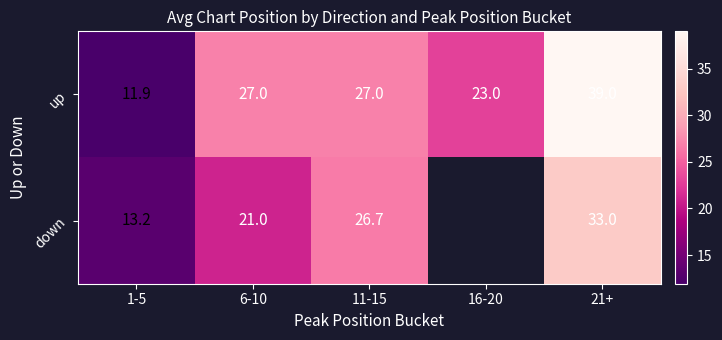

What is the difference between the down values at 6-10 and 11-15?

5.7